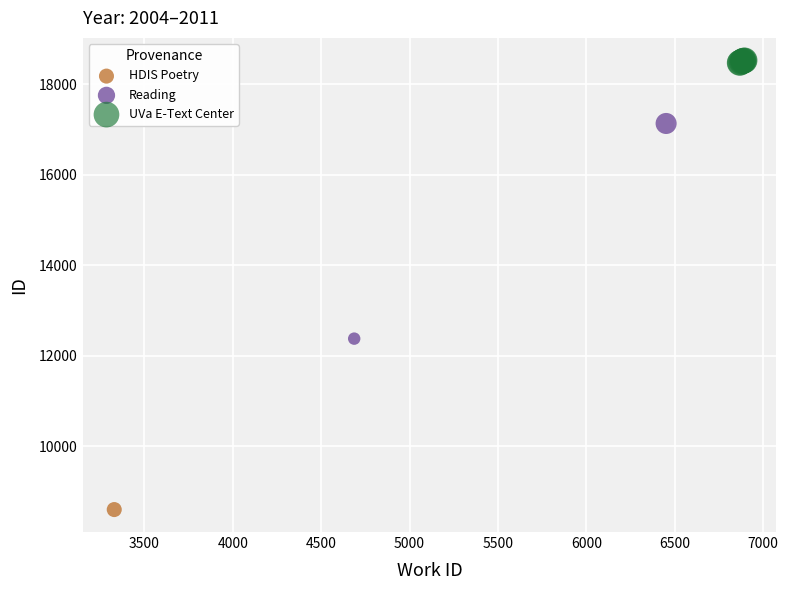

What are all the series names shown in the legend?

HDIS Poetry, Reading, UVa E-Text Center